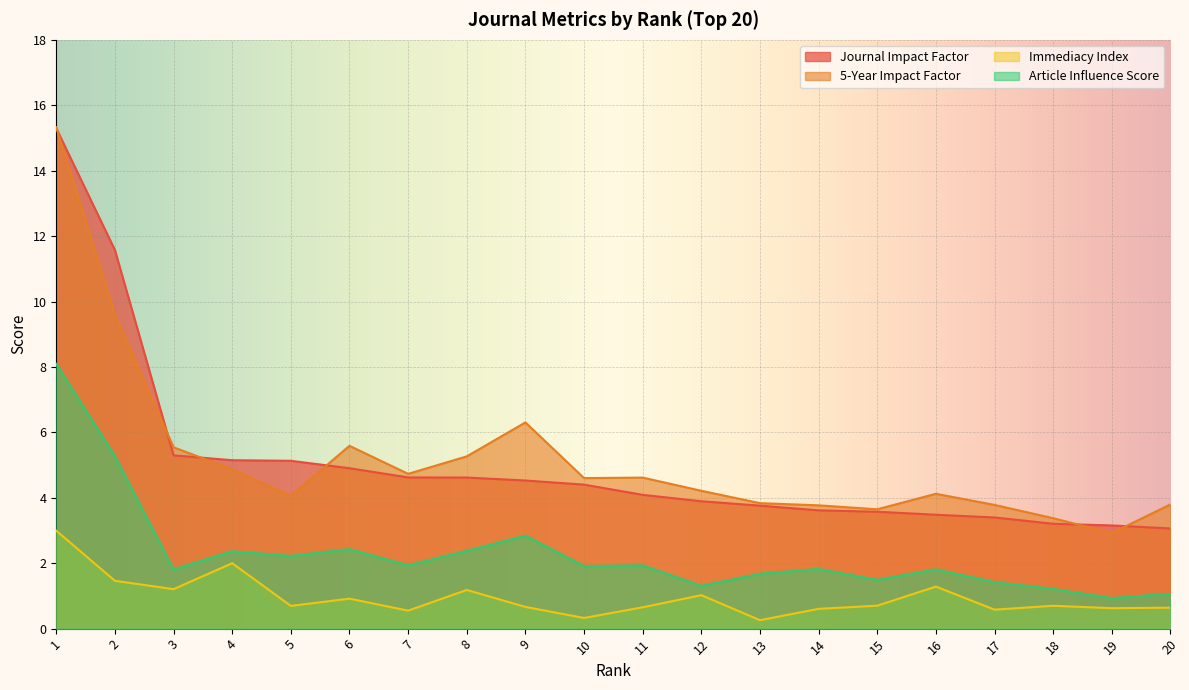

What is the difference between the second highest and second lowest values in the Immediacy Index series?

1.7